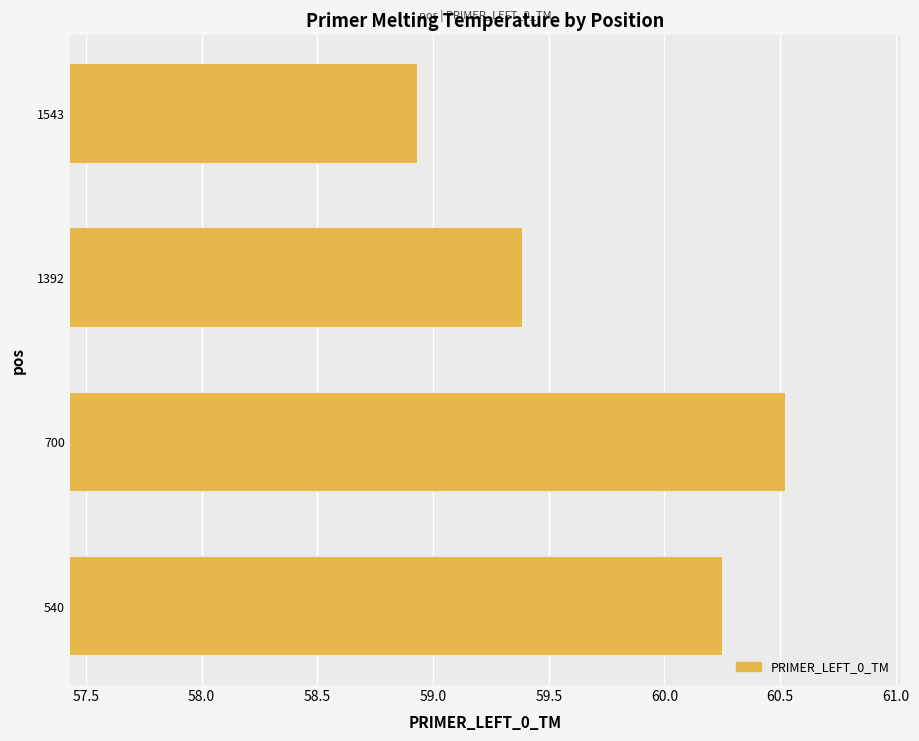

The chart shows a value of 59.4 at 1392. True or false?

True